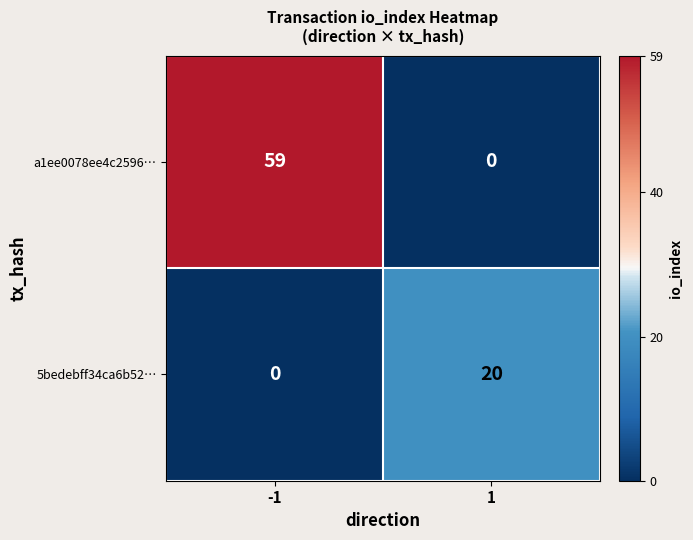

Which series has the largest range (max minus min)?

a1ee0078ee4c2596…